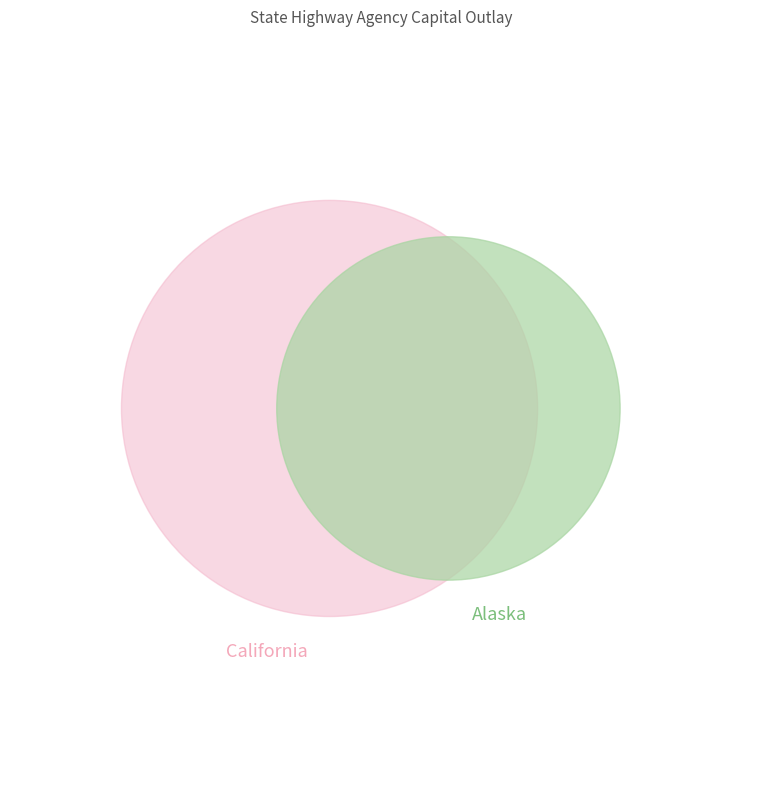

Is Colorado the majority of the pie?

No